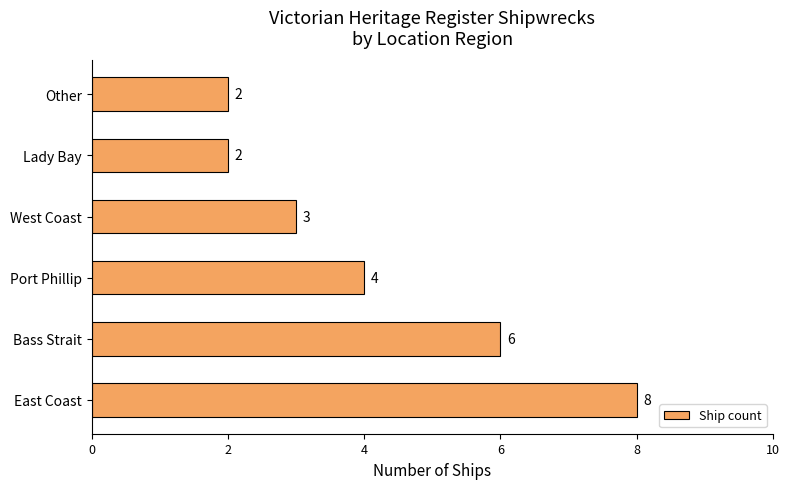

Does the chart contain stacked bars?

No